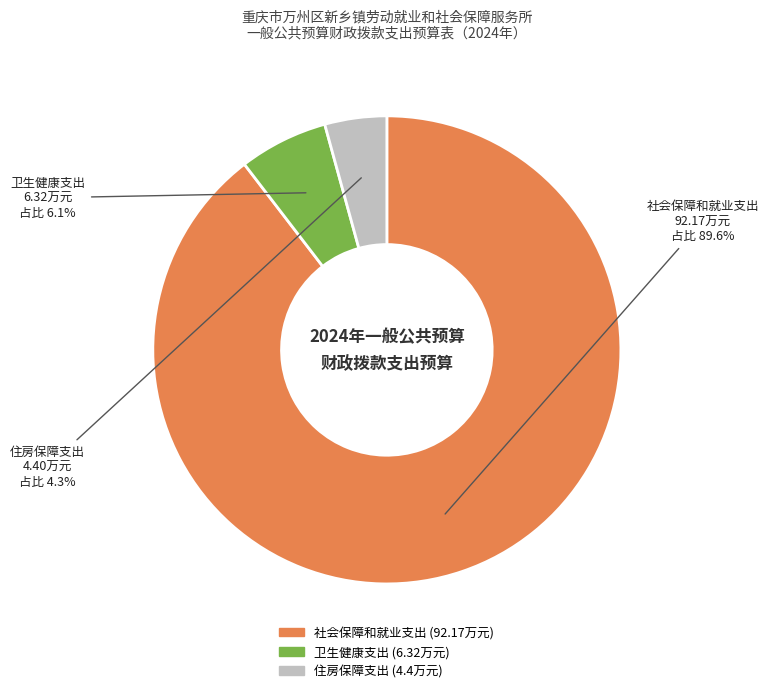

To the nearest percent, what portion does 卫生健康支出 represent?

6%